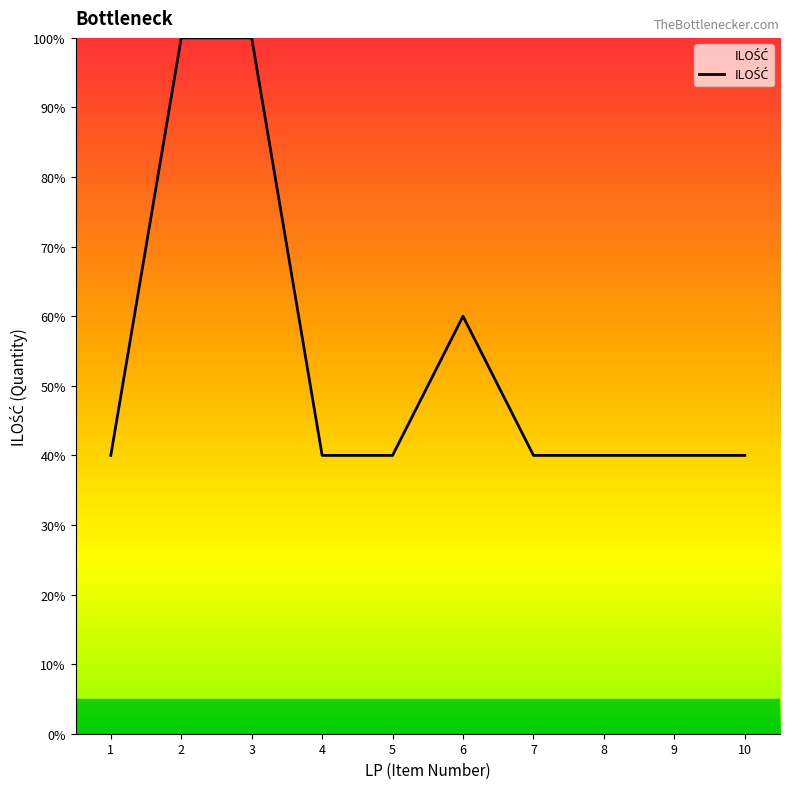

What is the greatest value displayed?

100